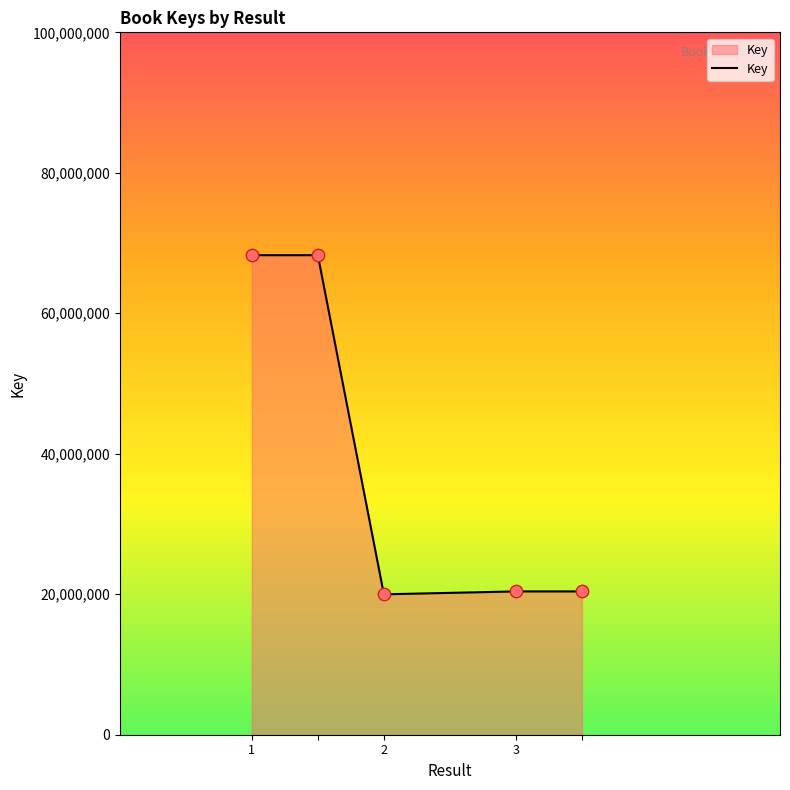

What is the greatest value displayed?

68271681